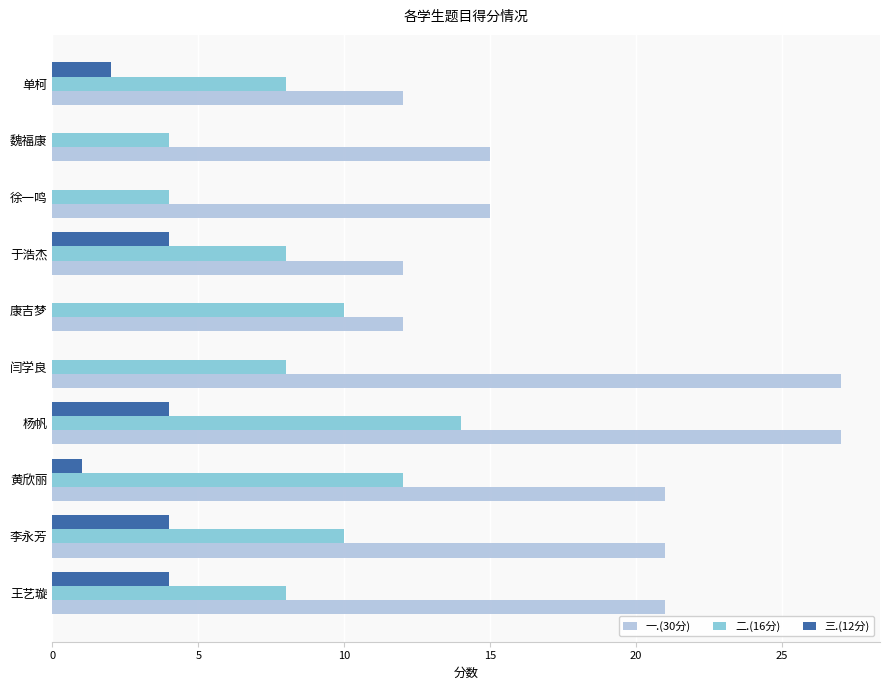

Count the 二.(16分) values in the range 8 to 10.

6